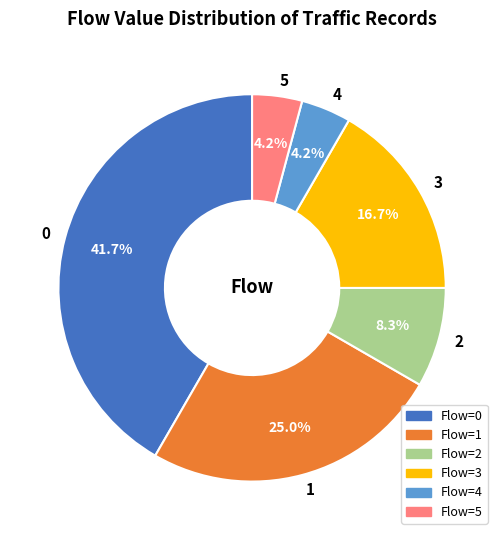

Is it true that 3 is 7% of the pie?

False